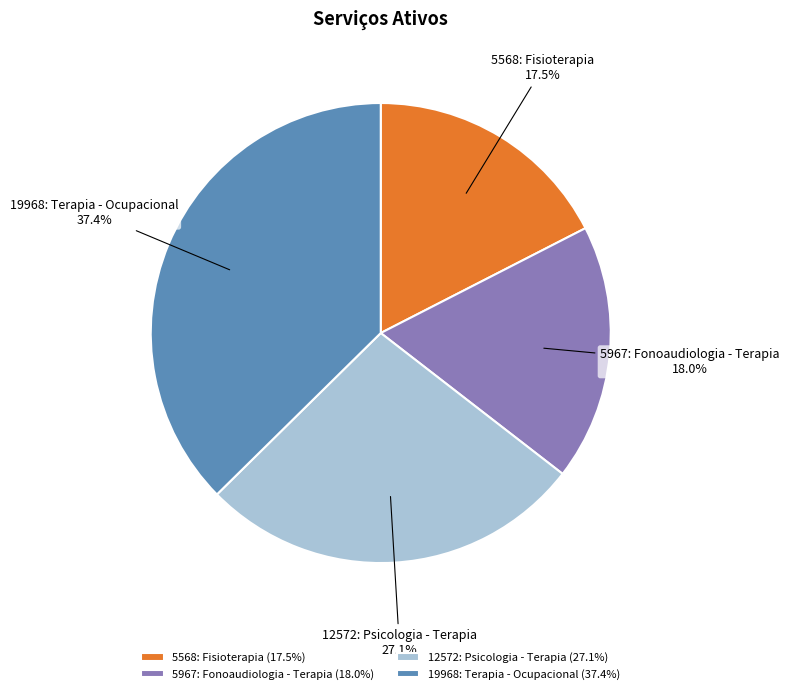

Approximately how many times larger is the value at 19968: Terapia - Ocupacional compared to 5568: Fisioterapia?

2.1